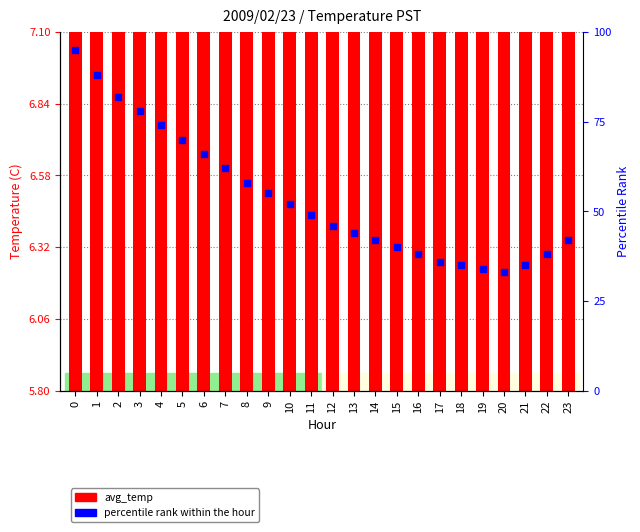

At how many categories does at least one series exceed 83?

2